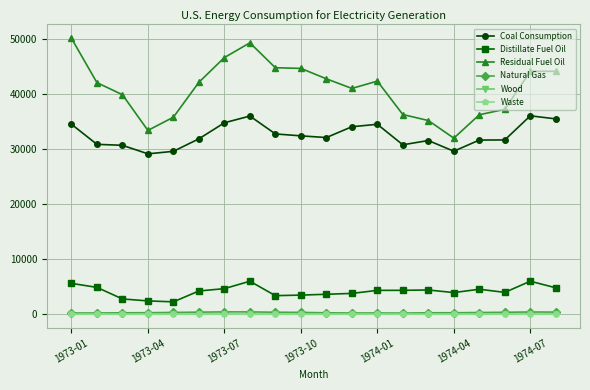

Is this an area chart (filled region under the line)?

No